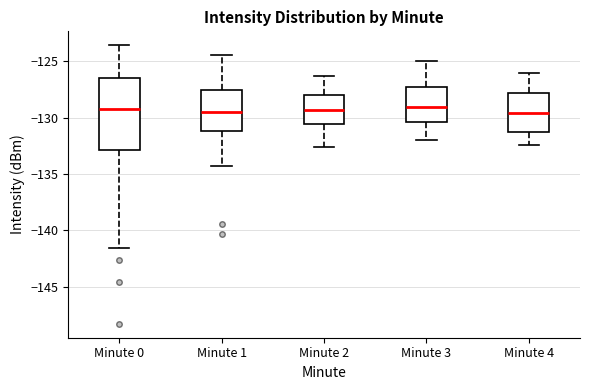

Reading left to right, transcribe this box plot: for each box, give where its median line is, the range the box spans, and where its two whiskers end, as read against the y-axis. The values are not printed on the chart, so give them approximately, as read against the axis.

Minute 0: median -129.0, box -133.0 to -126.5, whiskers -141.5 to -123.5
Minute 1: median -129.5, box -131.0 to -127.5, whiskers -134.5 to -124.5
Minute 2: median -129.5, box -130.5 to -128.0, whiskers -132.5 to -126.5
Minute 3: median -129.0, box -130.5 to -127.5, whiskers -132.0 to -125.0
Minute 4: median -129.5, box -131.5 to -128.0, whiskers -132.5 to -126.0